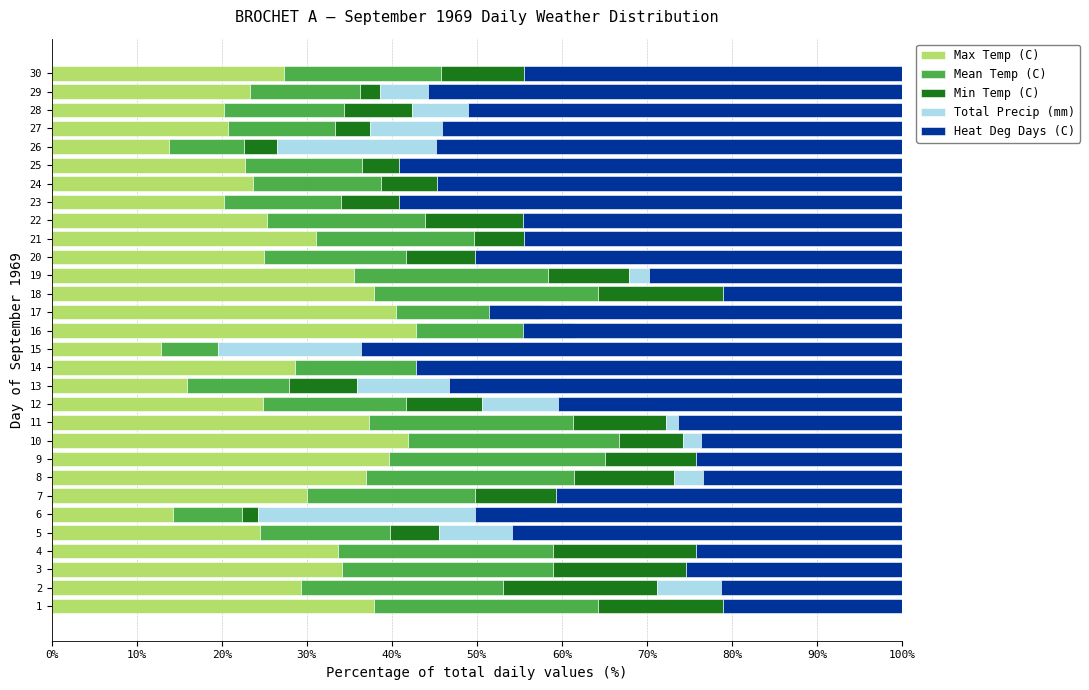

What is the average value of the Mean Temp (C) series?

18.0